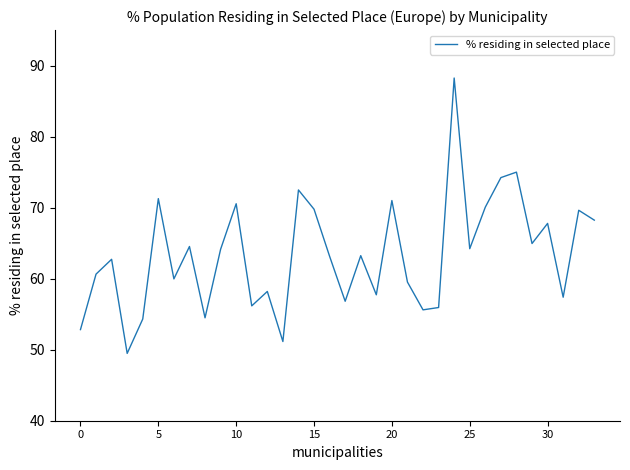

What is the minimum value shown in the chart?

49.5